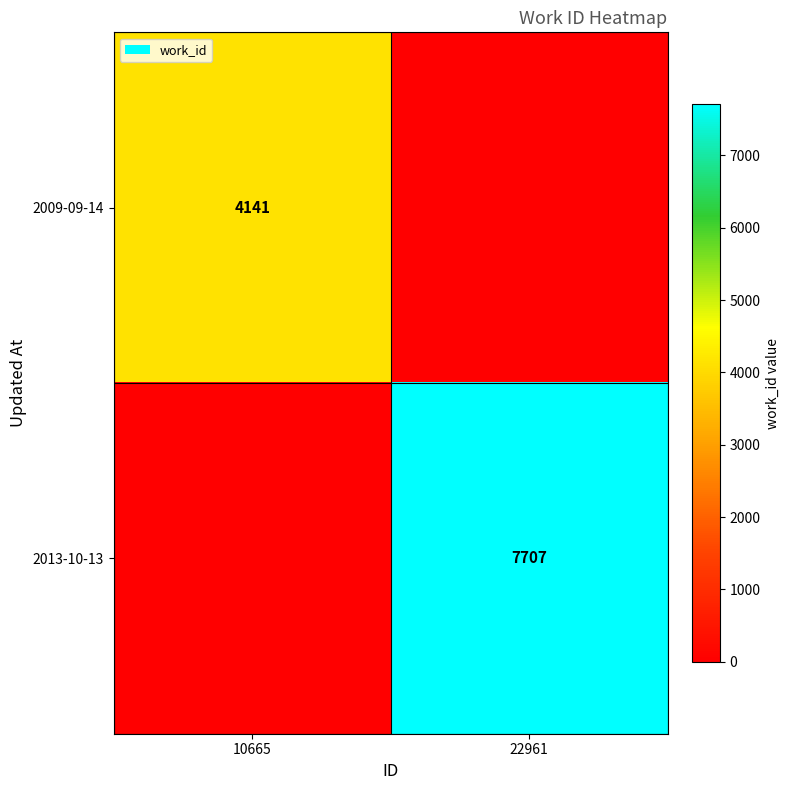

The 2013-10-13 series shows 7707 at 22961. True or false?

True